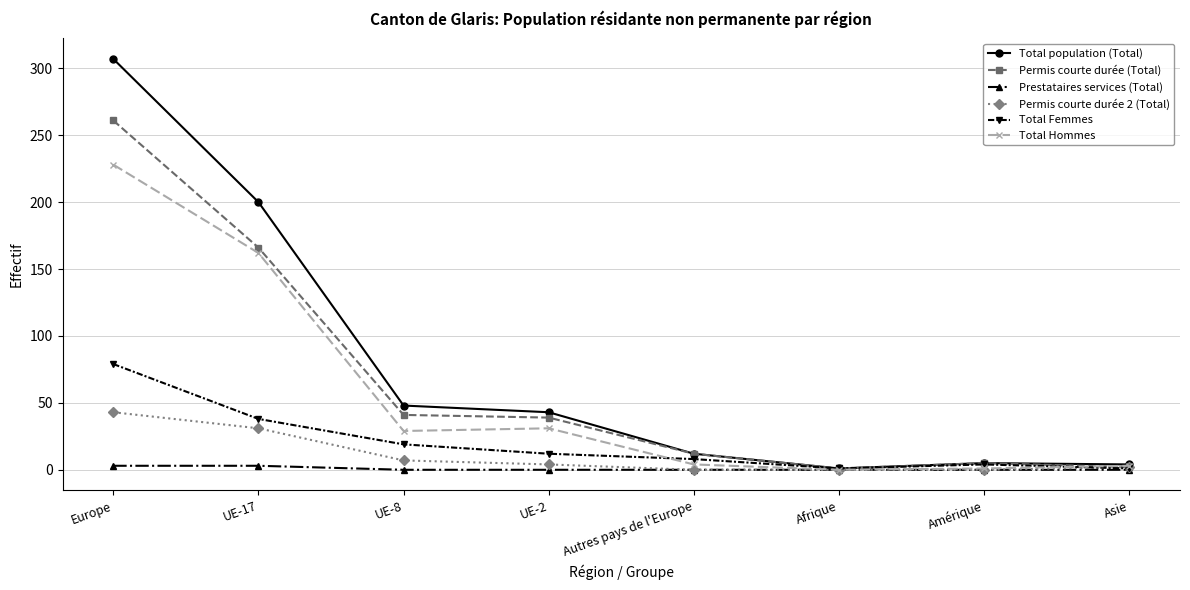

The Total Femmes series shows 79 at Europe. True or false?

True